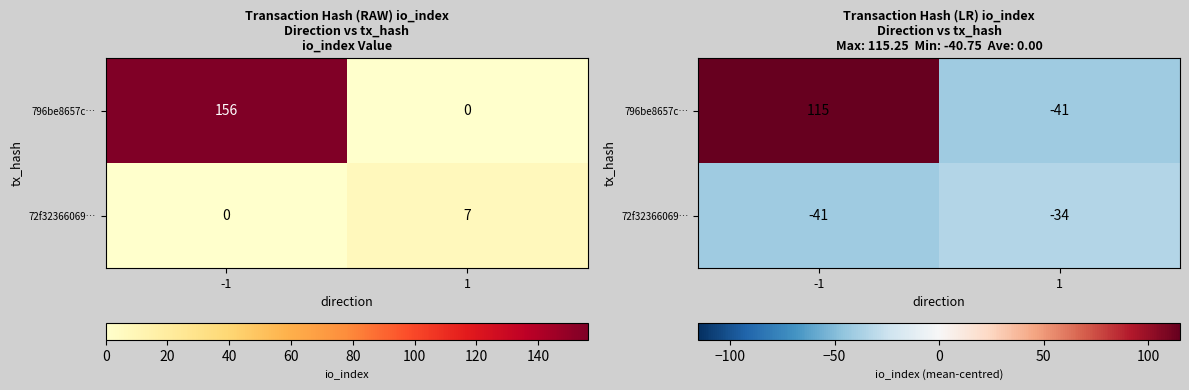

List the series in order of their peak value, lowest first.

72f32366069…, 796be8657c…